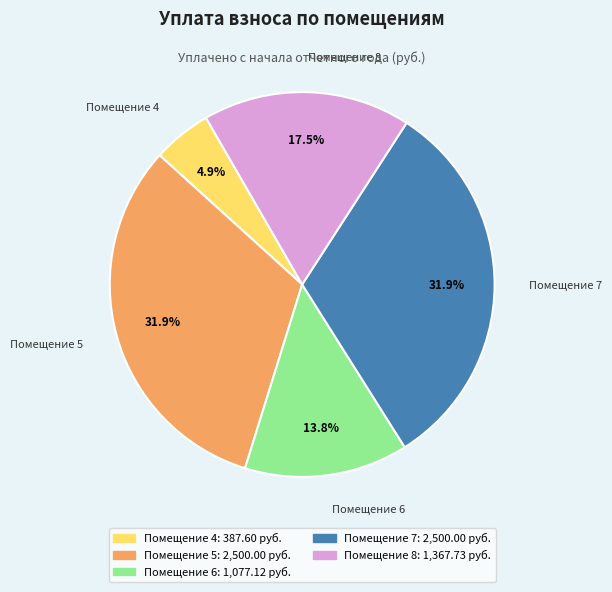

Does any single category account for the majority?

No